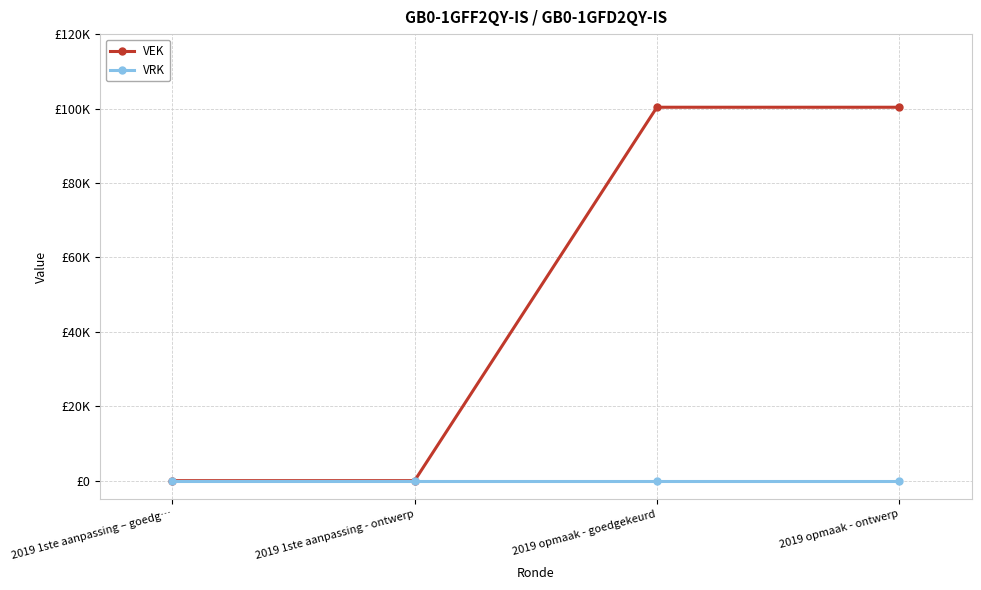

True or false: VRK has more than 1 points higher than both neighbors.

False